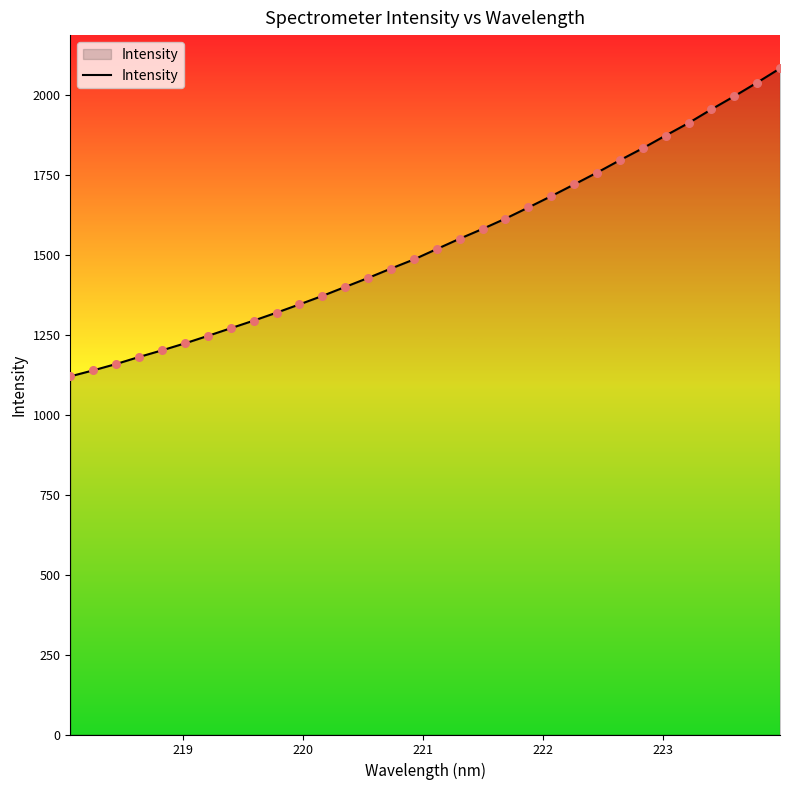

What is the maximum value shown in the chart?

2083.6